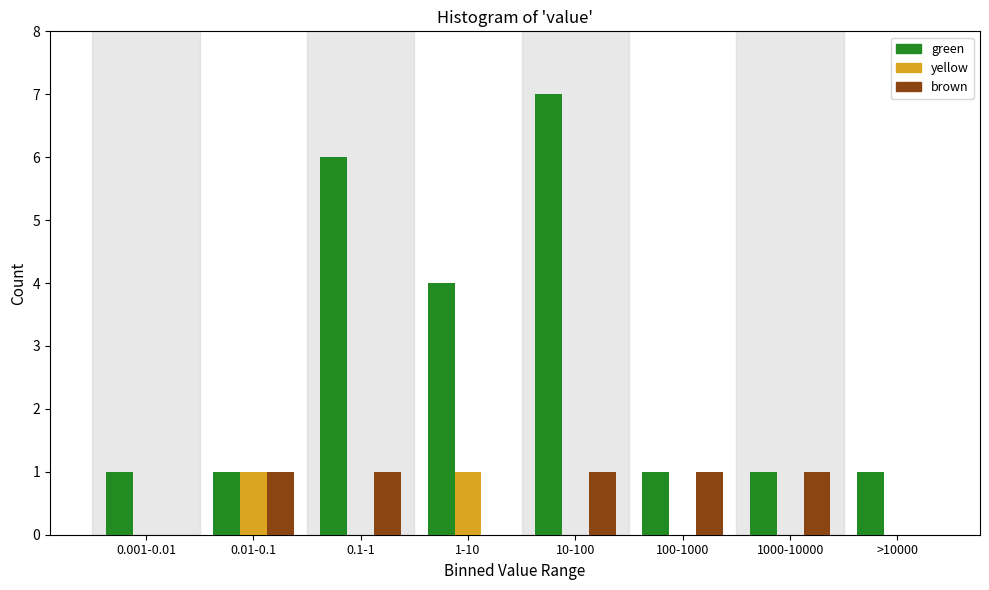

Reading left to right, extract all data points from this chart.

green: 0.001-0.01=1	0.01-0.1=1	0.1-1=6	1-10=4	10-100=7	100-1000=1	1000-10000=1	>10000=1
yellow: 0.001-0.01=0	0.01-0.1=1	0.1-1=0	1-10=1	10-100=0	100-1000=0	1000-10000=0	>10000=0
brown: 0.001-0.01=0	0.01-0.1=1	0.1-1=1	1-10=0	10-100=1	100-1000=1	1000-10000=1	>10000=0